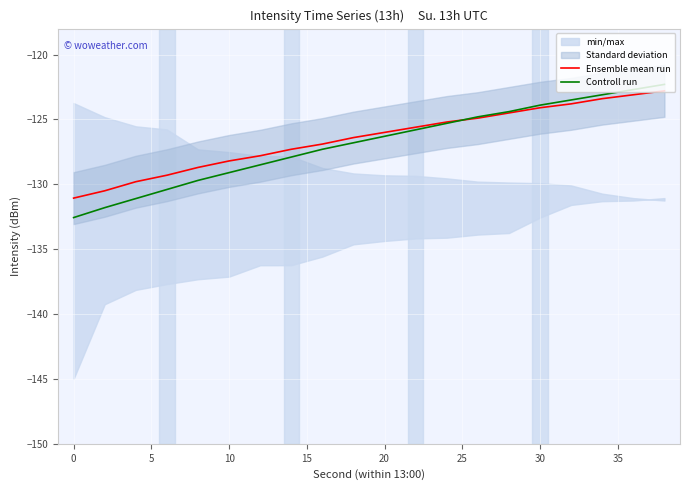

What is the maximum value for Controll run?

-122.3